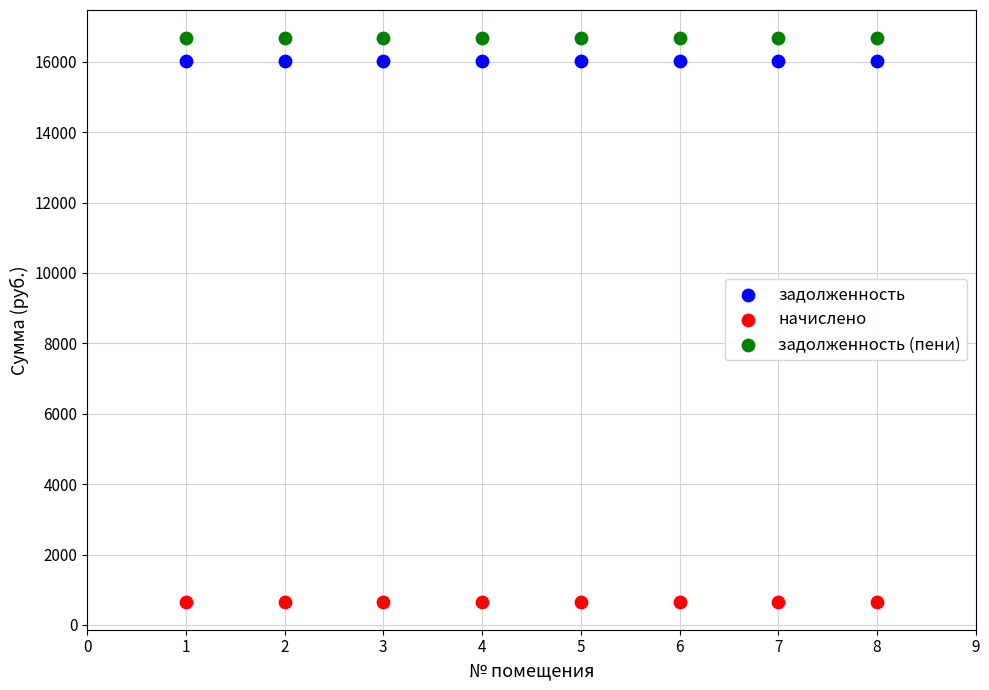

Which series contains the lowest Y value?

начислено